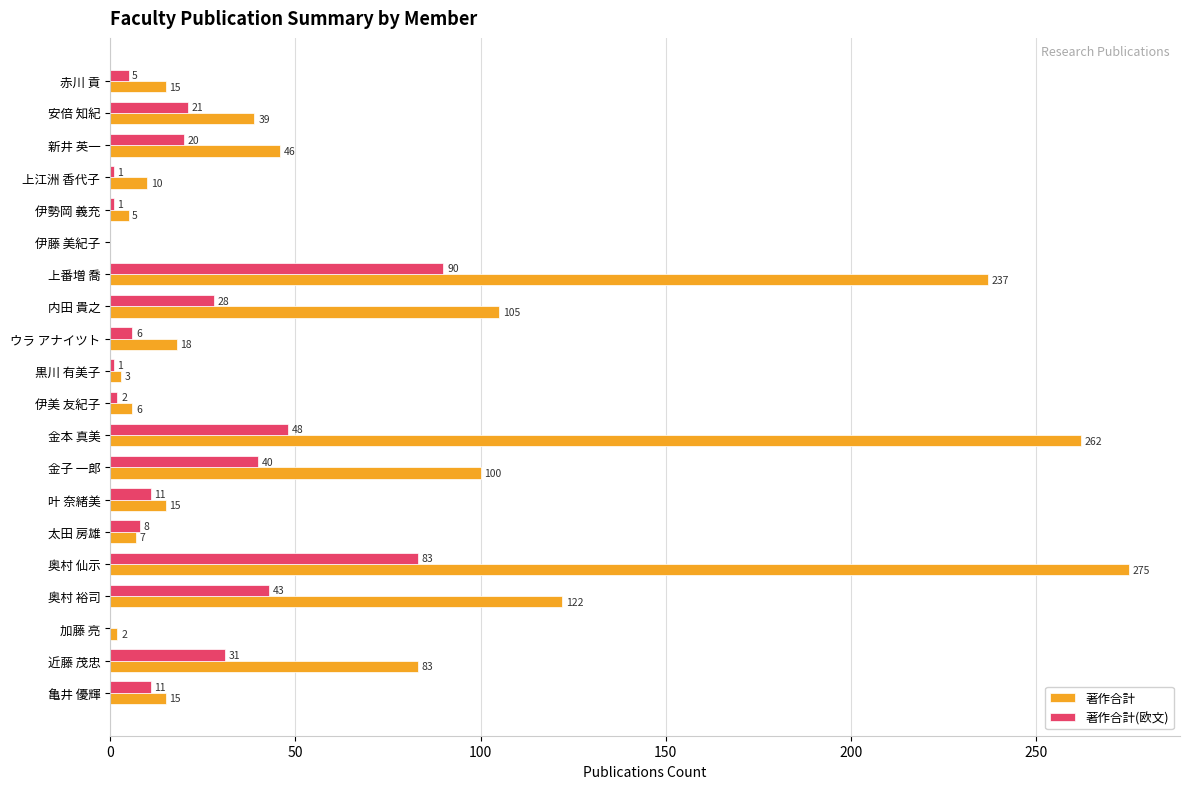

At which category is the sum across all series the highest?

奥村 仙示